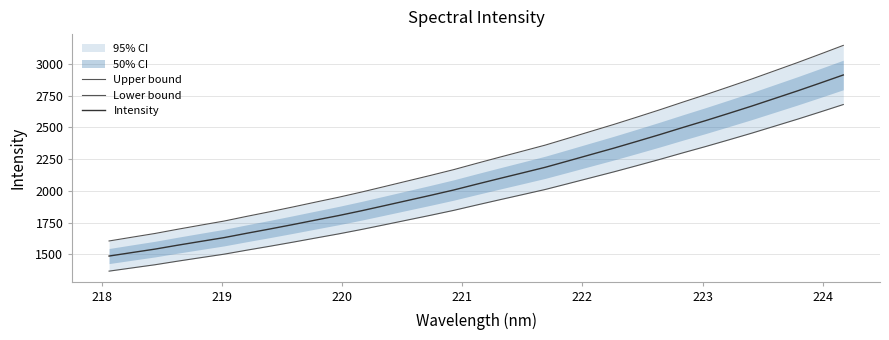

How many data points in Upper bound are above 2216?

17